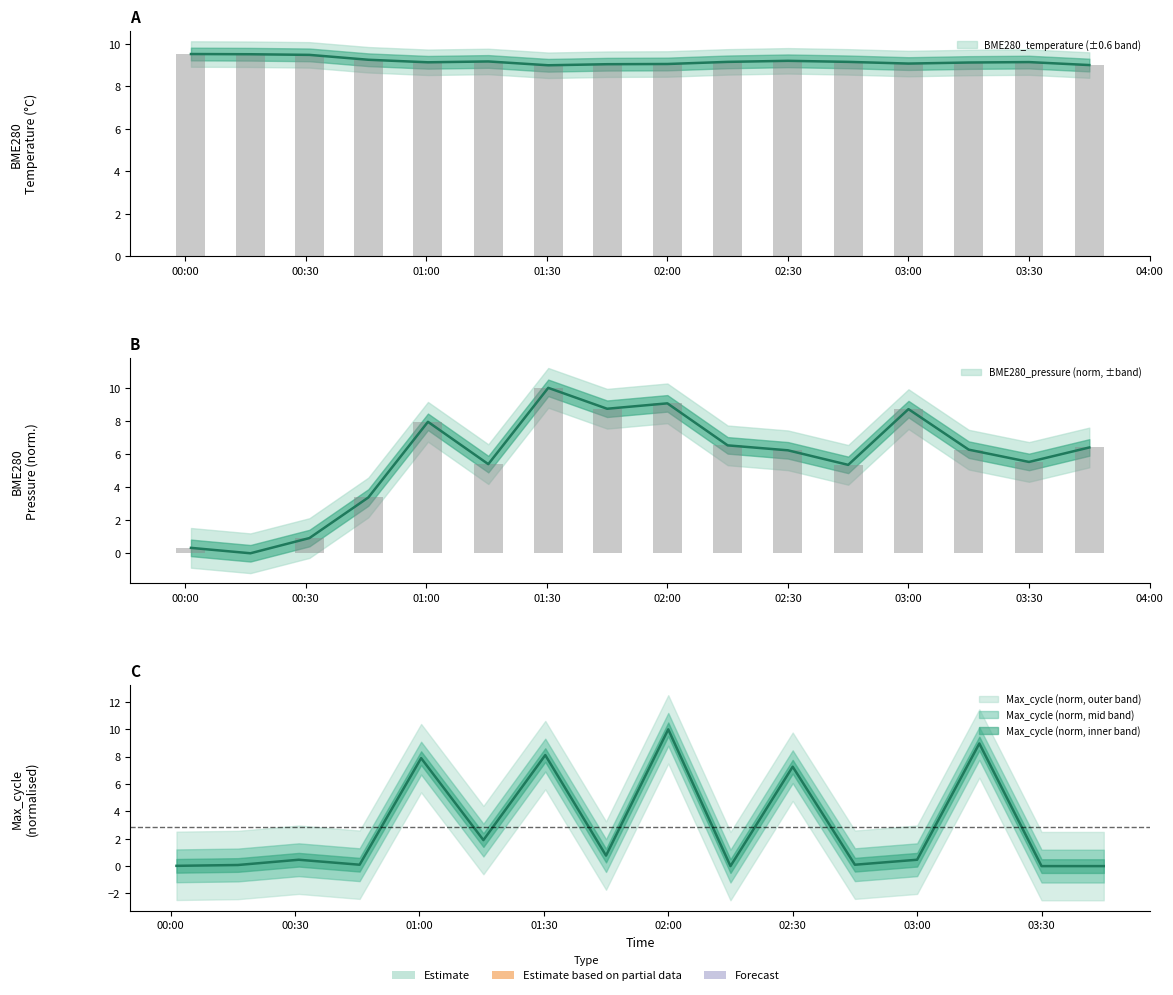

Rank the categories by BME280_pressure value from highest to lowest.

2021/05/10 01:30:21, 2021/05/10 02:00:00, 2021/05/10 01:45:00, 2021/05/10 03:00:00, 2021/05/10 01:00:25, 2021/05/10 02:15:00, 2021/05/10 03:45:00, 2021/05/10 03:15:00, 2021/05/10 02:30:00, 2021/05/10 03:30:00, 2021/05/10 01:15:26, 2021/05/10 02:45:00, 2021/05/10 00:45:35, 2021/05/10 00:30:55, 2021/05/10 00:01:26, 2021/05/10 00:16:14